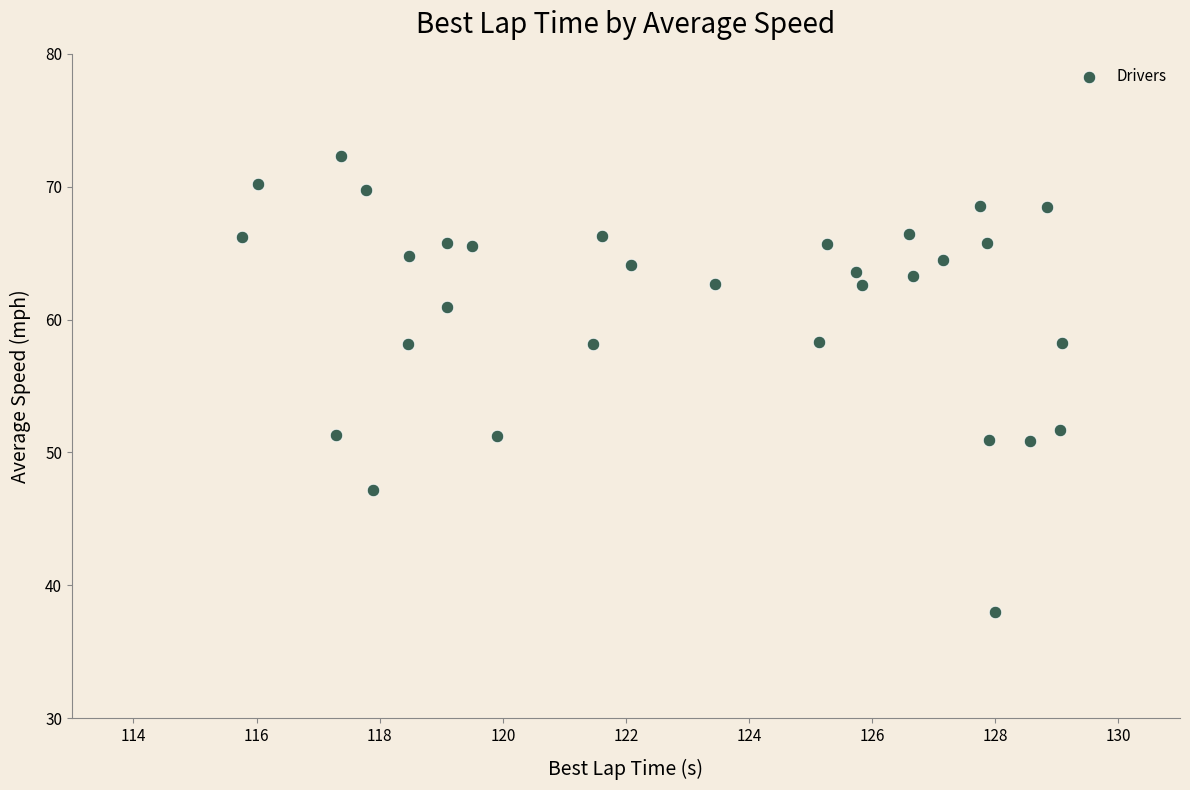

What is the range of Y values (max minus min)?

34.3